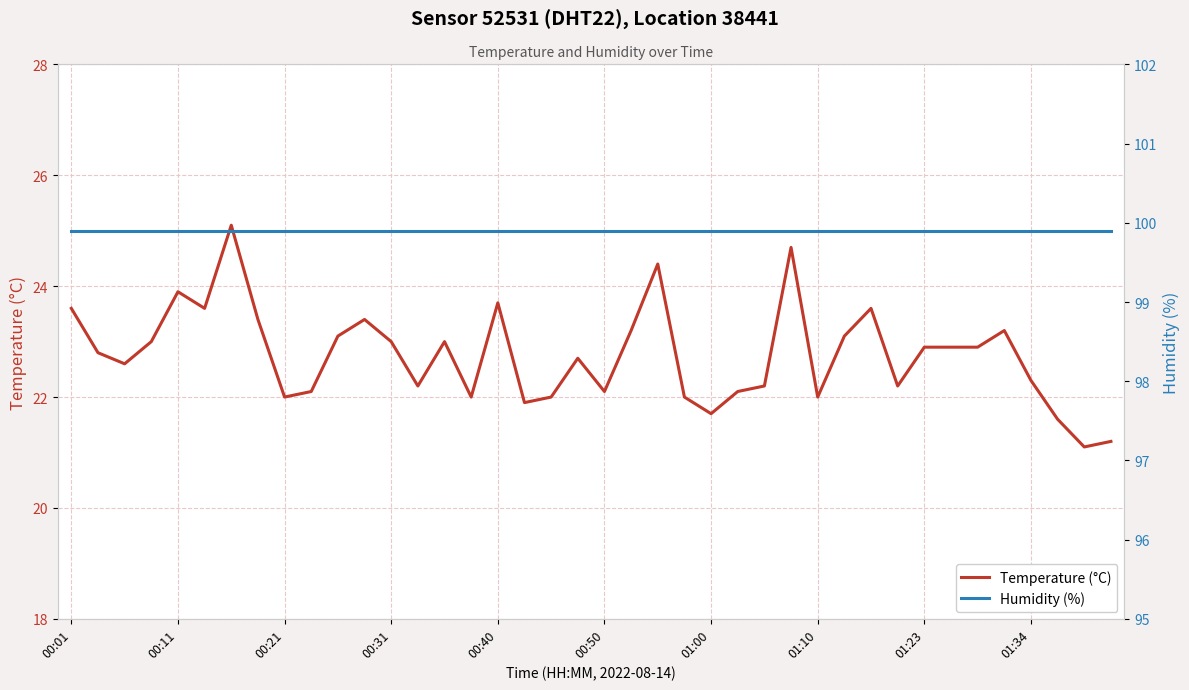

Is this an area chart (filled region under the line)?

No